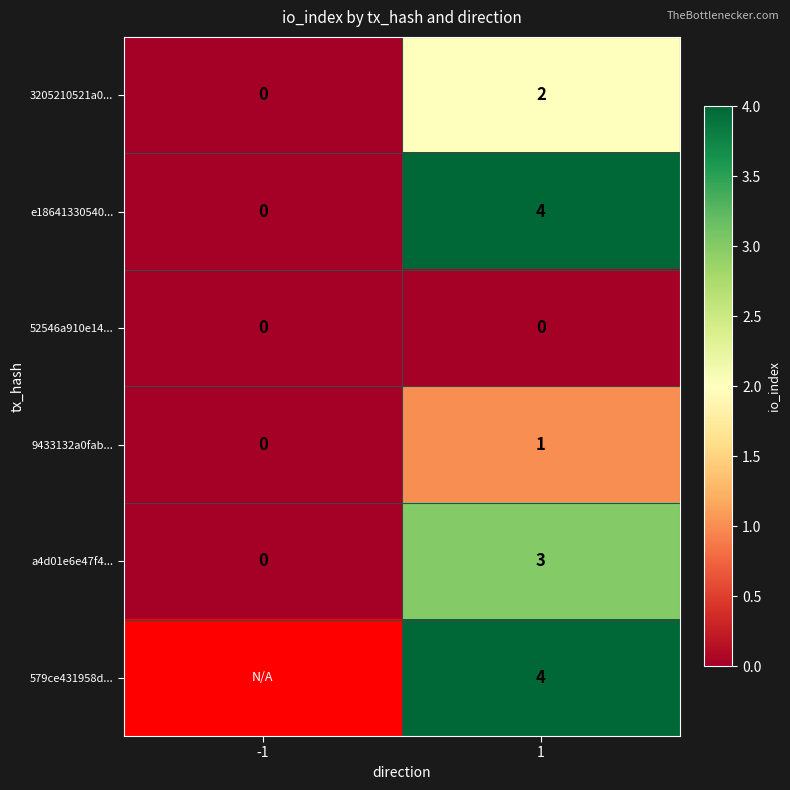

True or false: 9433132a0fab... has a value of 1 at 1.

True